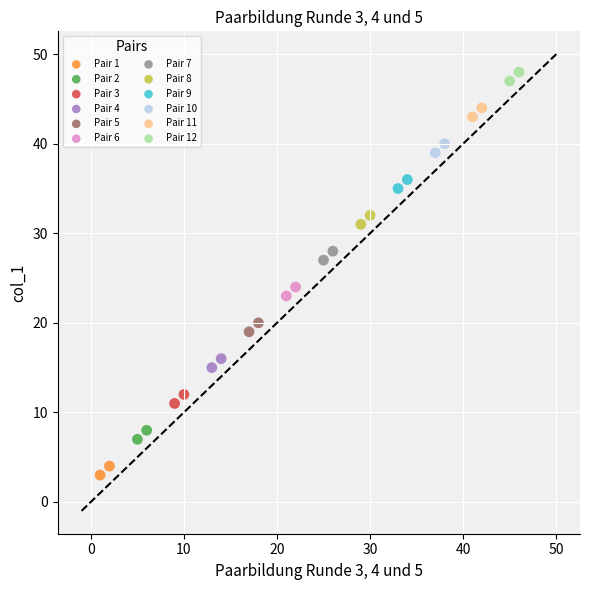

What are all the series names shown in the legend?

Pair 1, Pair 2, Pair 3, Pair 4, Pair 5, Pair 6, Pair 7, Pair 8, Pair 9, Pair 10, Pair 11, Pair 12